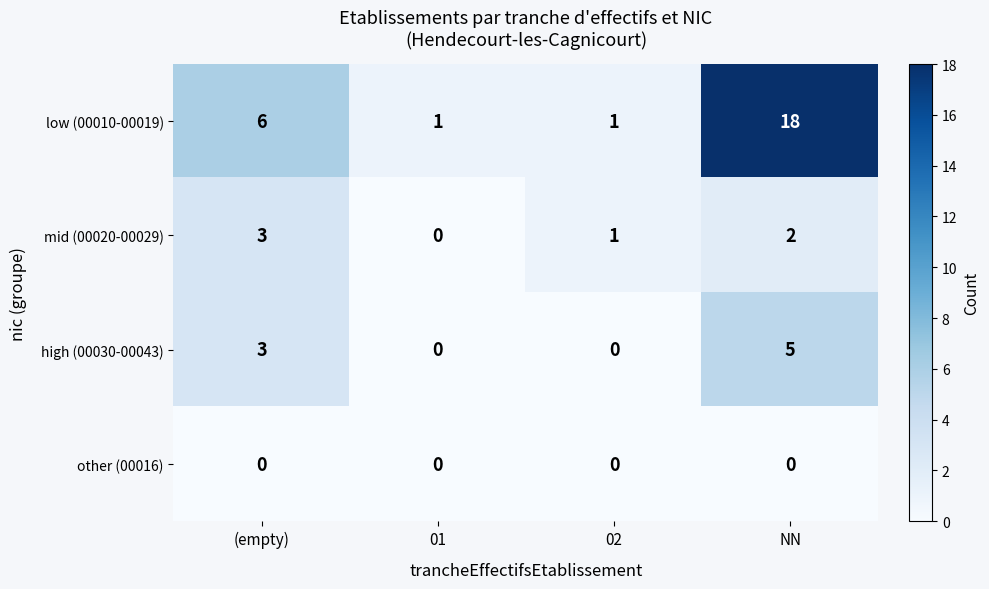

How many series are shown in this chart?

4